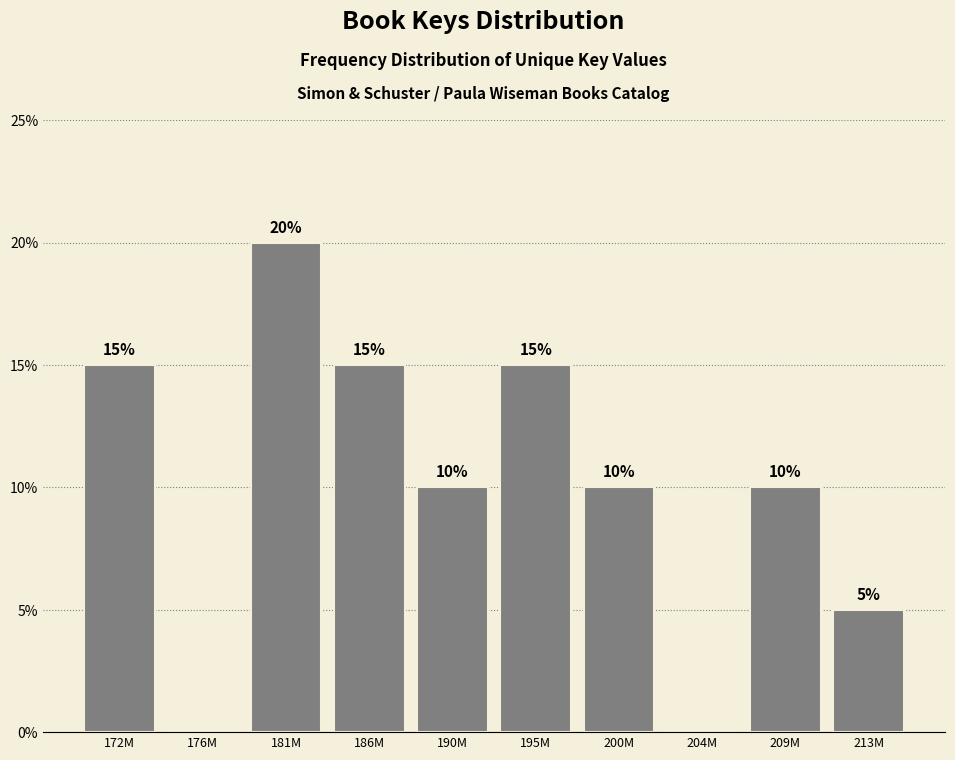

Reading left to right, list all the values displayed in this chart.

172M=15	176M=0	181M=20	186M=15	190M=10	195M=15	200M=10	204M=0	209M=10	213M=5